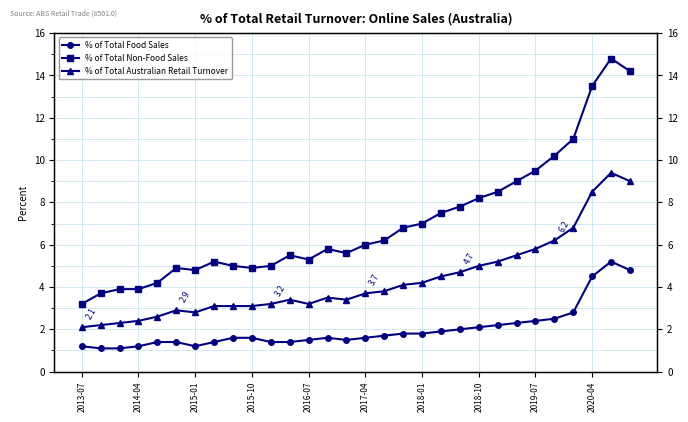

What is the approximate value of % of Total Australian Retail Turnover at 10?

3.2